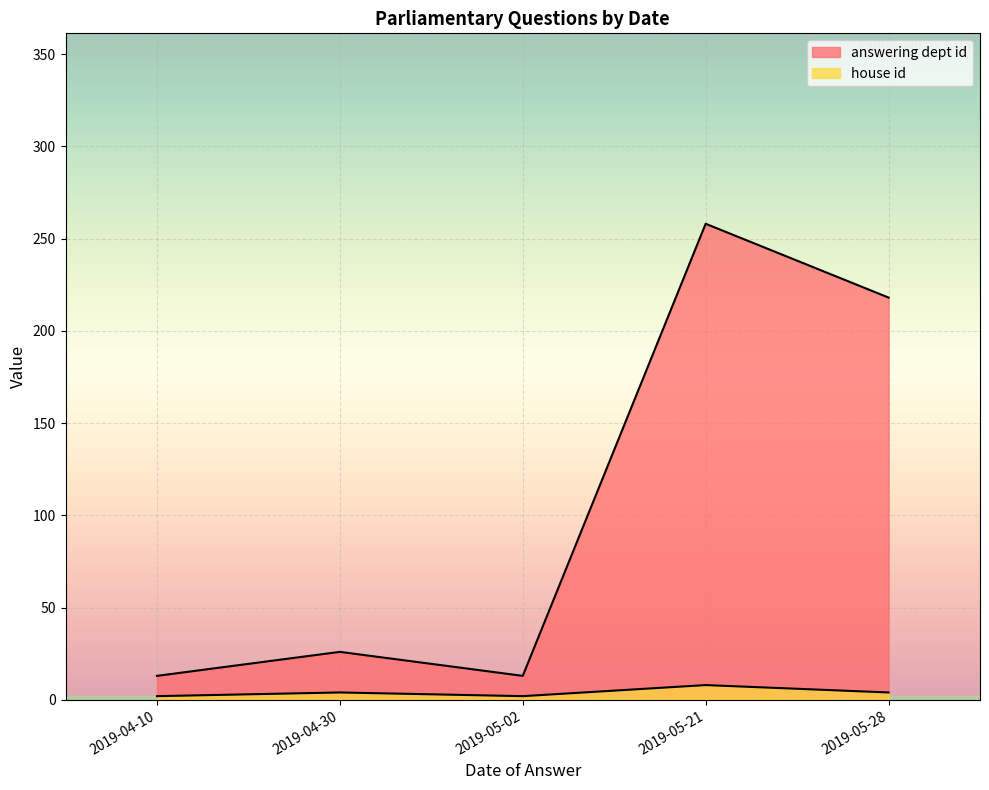

How many lines are shown in the chart?

2